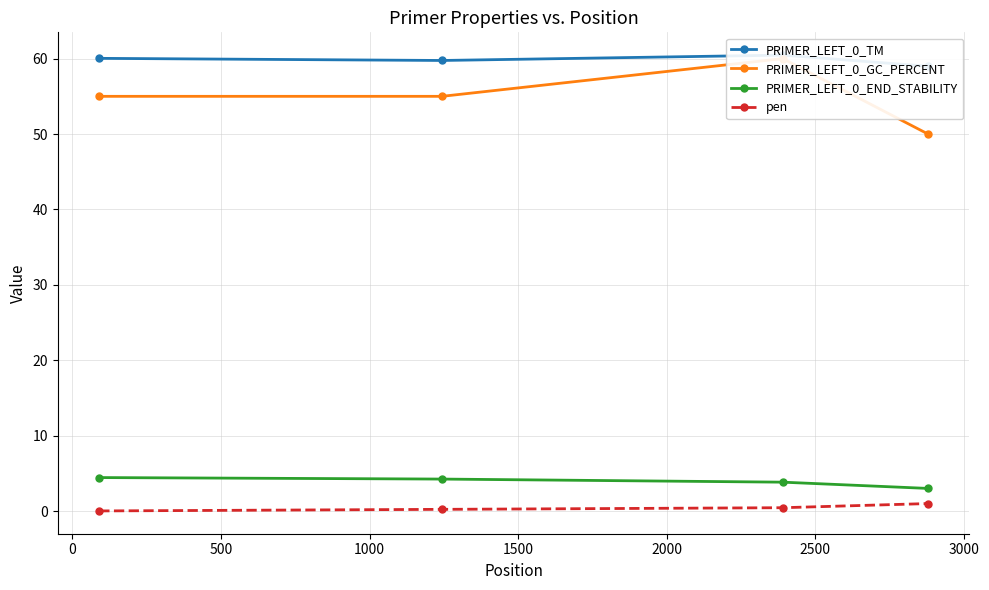

Is this an area chart (filled region under the line)?

No